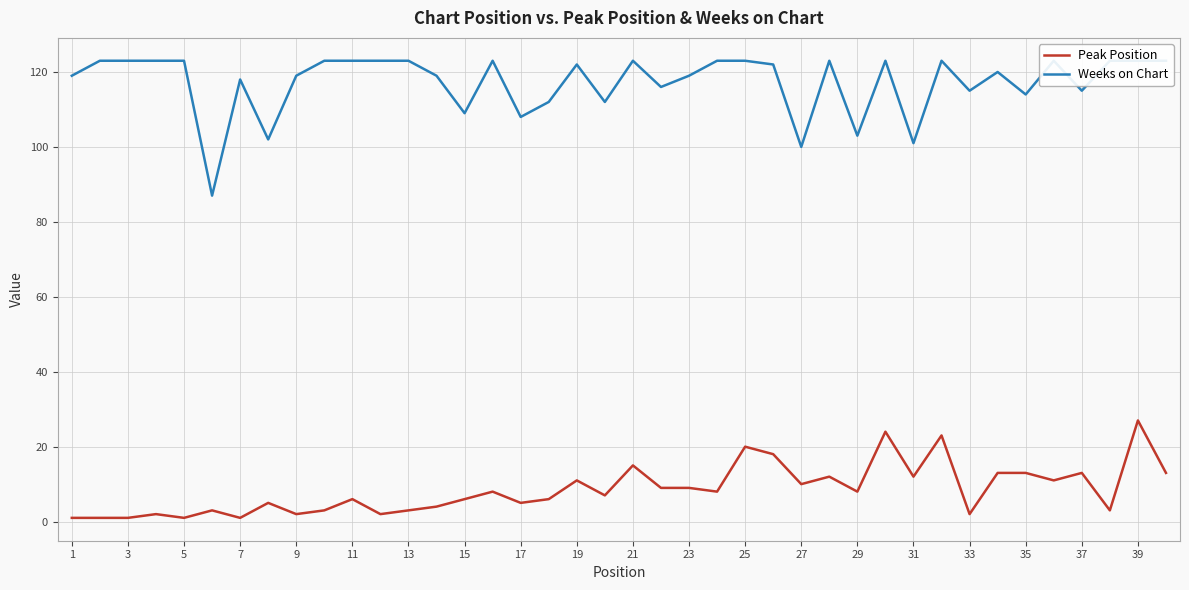

What is the difference between the maximum and minimum values in the Peak Position series?

26